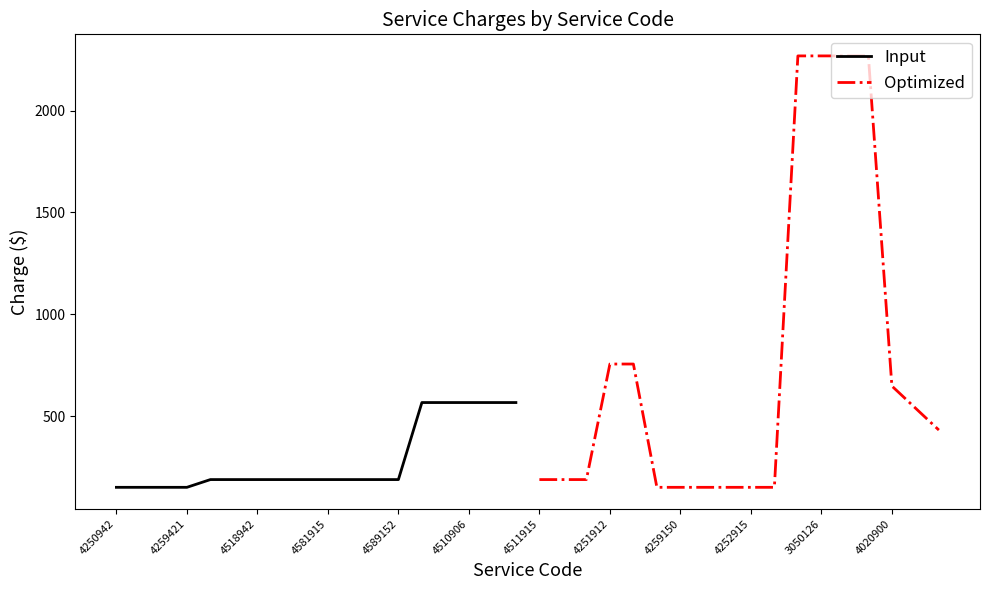

What are all the series names shown in the legend?

Input, Optimized